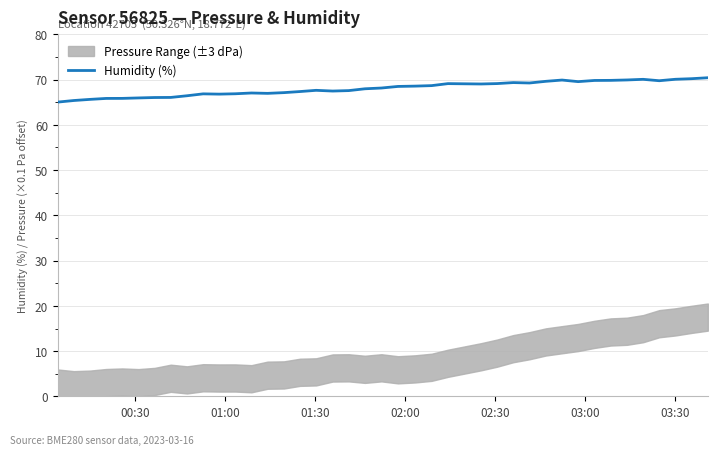

Is it true that the value at 03:00 is 16.4?

False